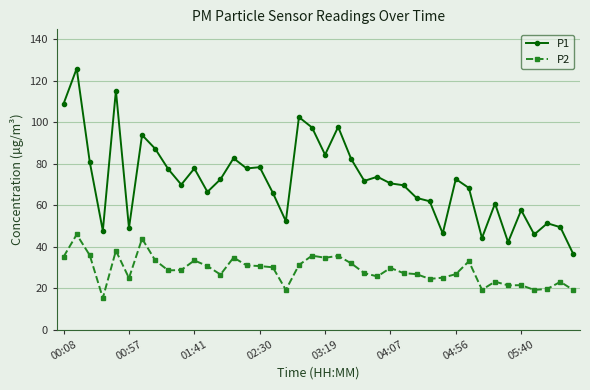

What is the average value of the P1 series?

72.0